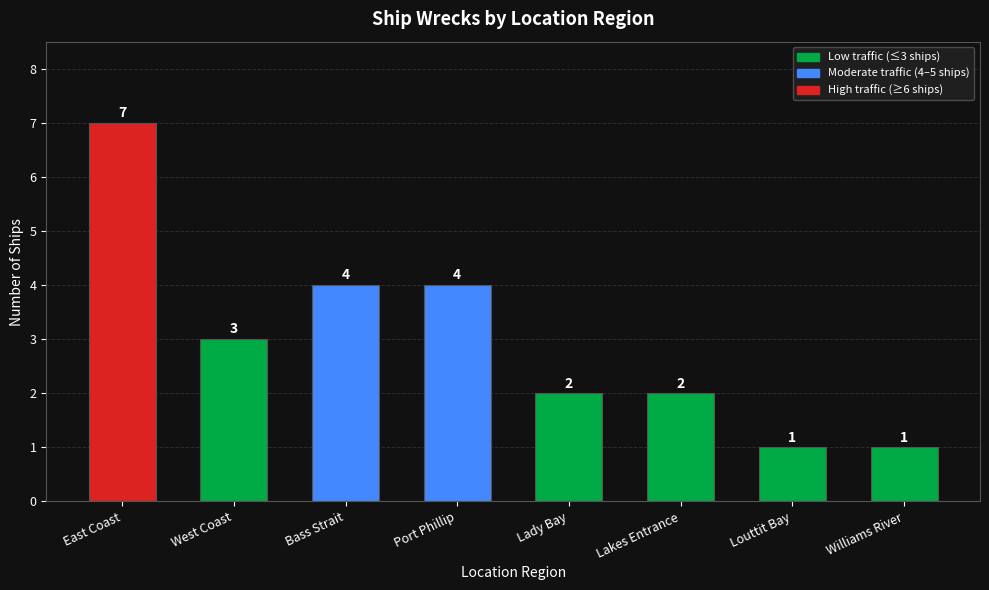

Count the values in the range 2 to 4.

5